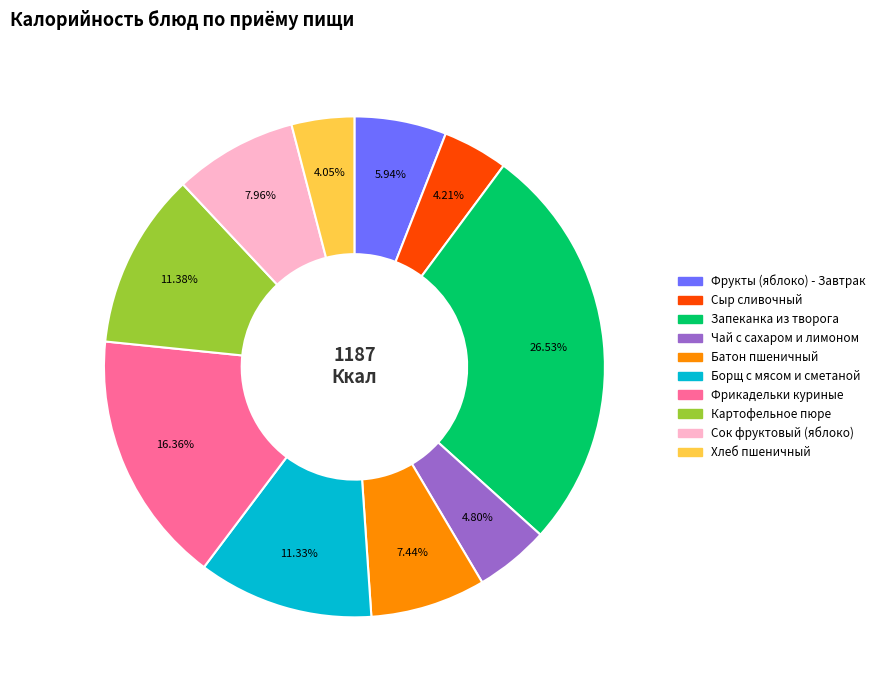

What percentage is the Запеканка из творога slice, to the nearest percent?

27%